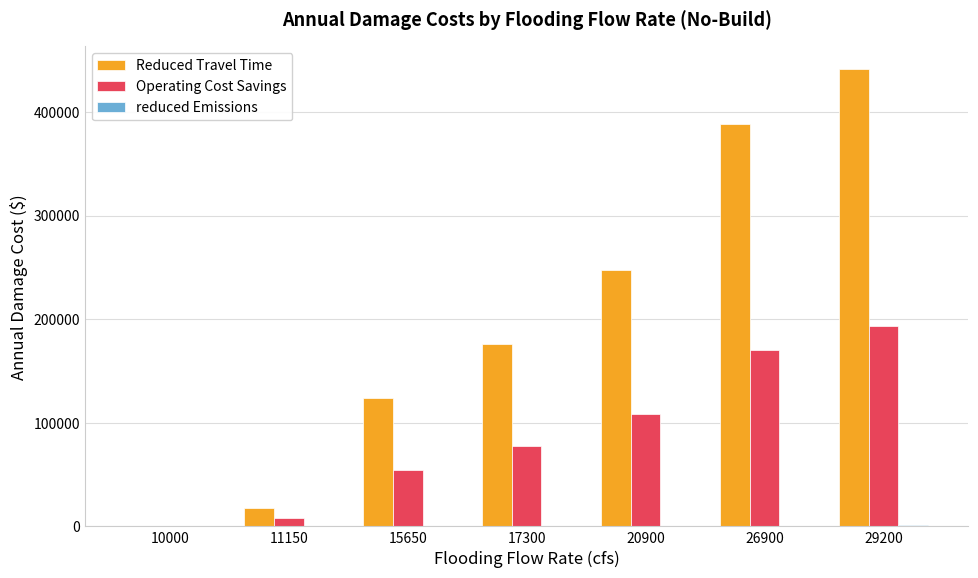

What is the maximum value for Reduced Travel Time?

441127.7